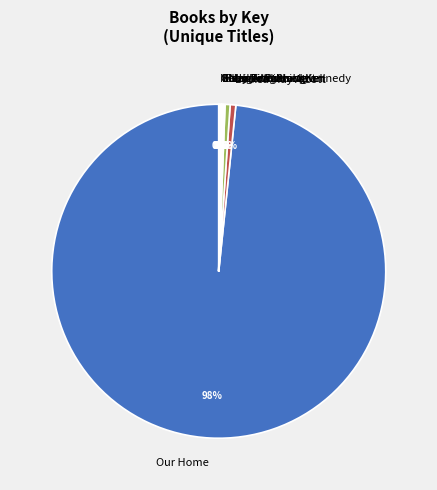

The Our Home slice represents 98% of the pie. True or false?

True